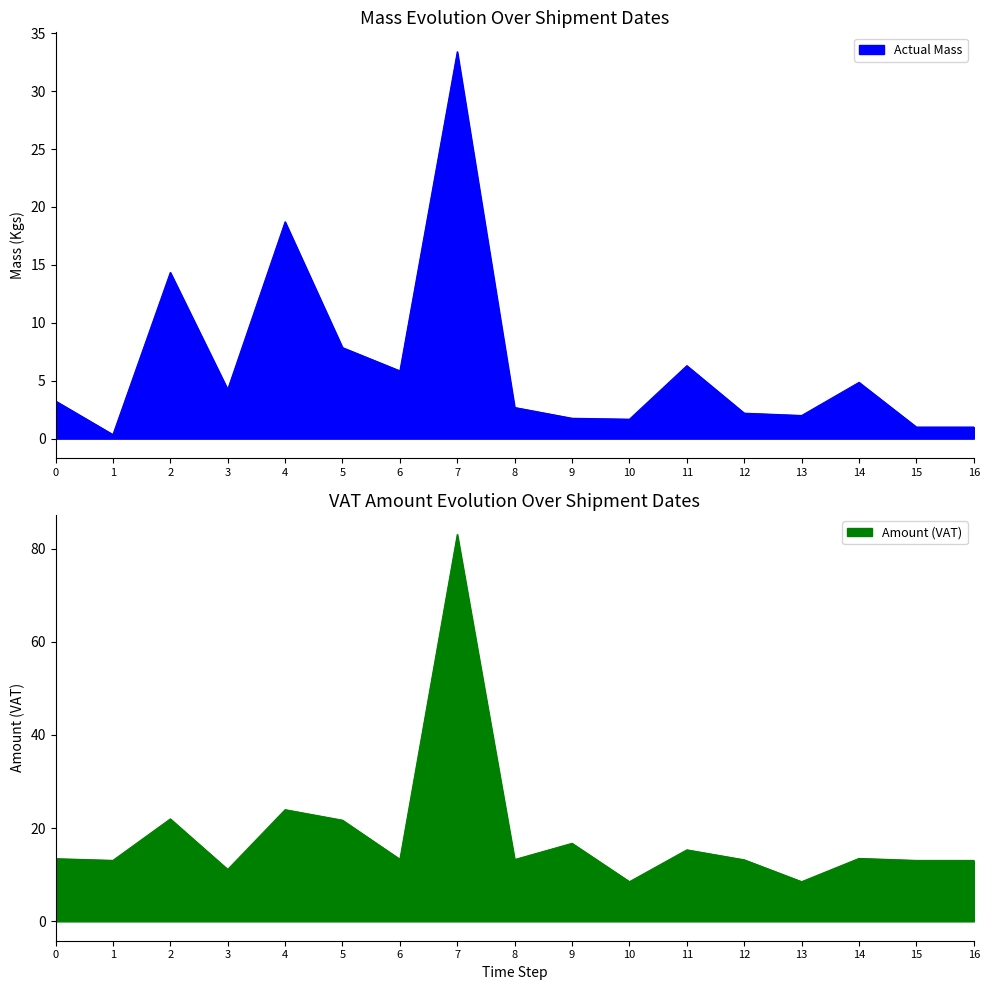

What is the maximum value shown in the chart?

83.0